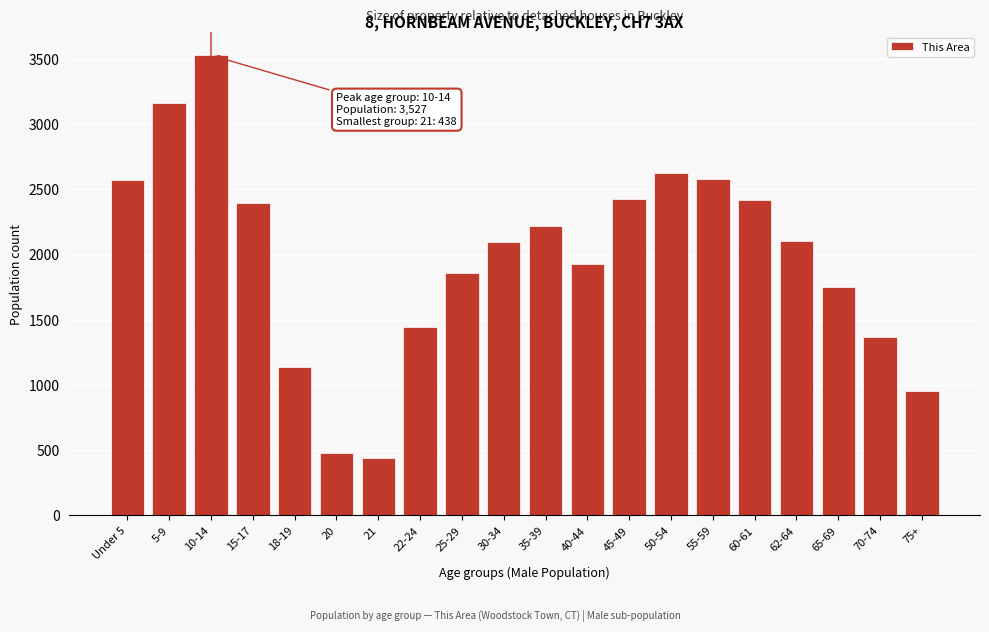

What is the minimum value shown in the chart?

438